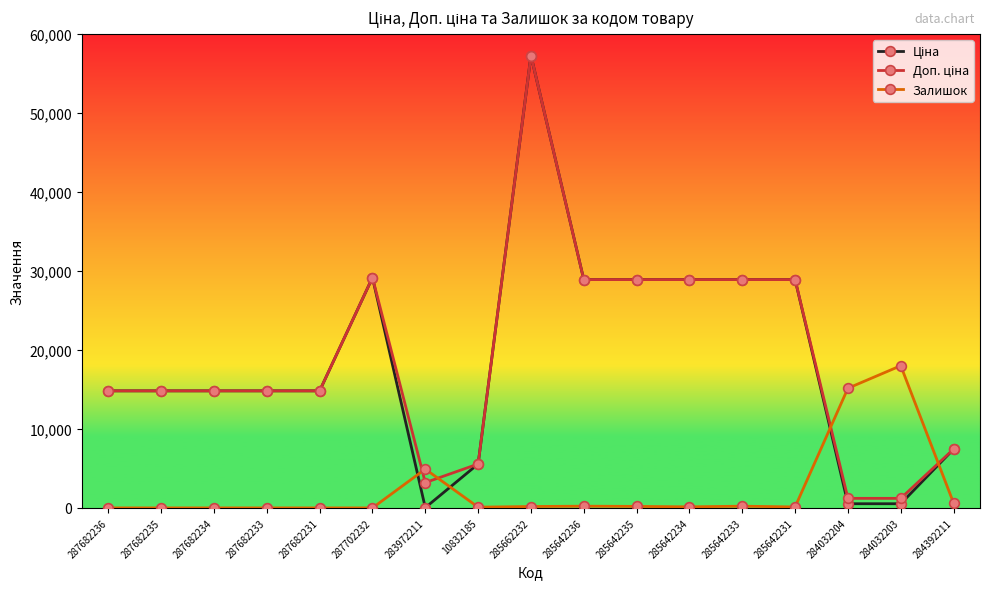

What is the greatest value displayed?

57258.0